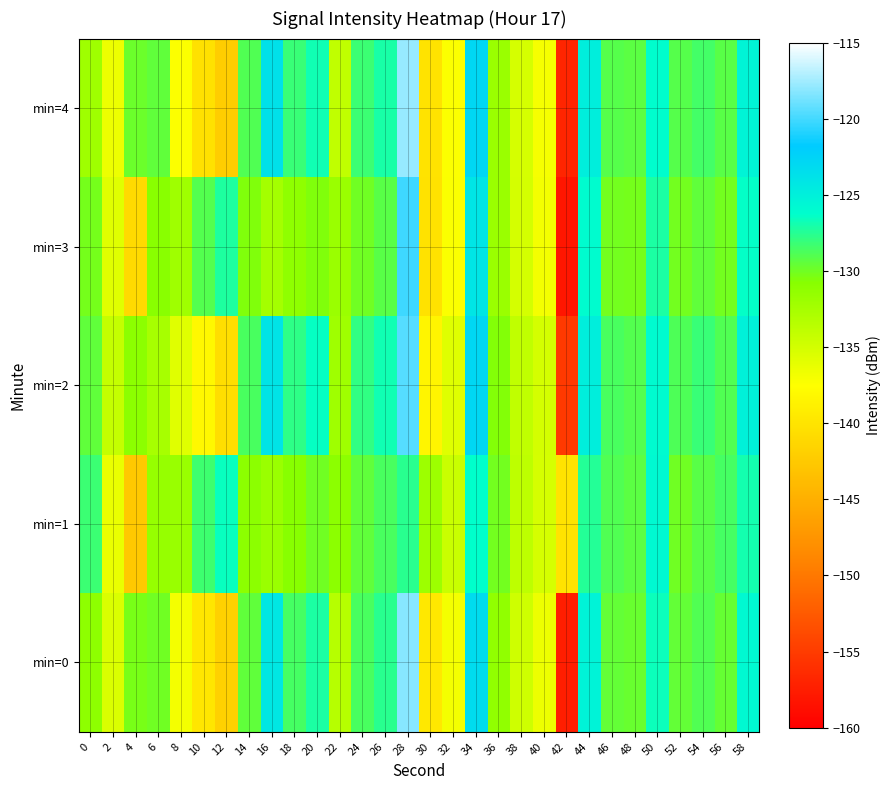

What is the spread (max minus min) of values at 34?

3.5